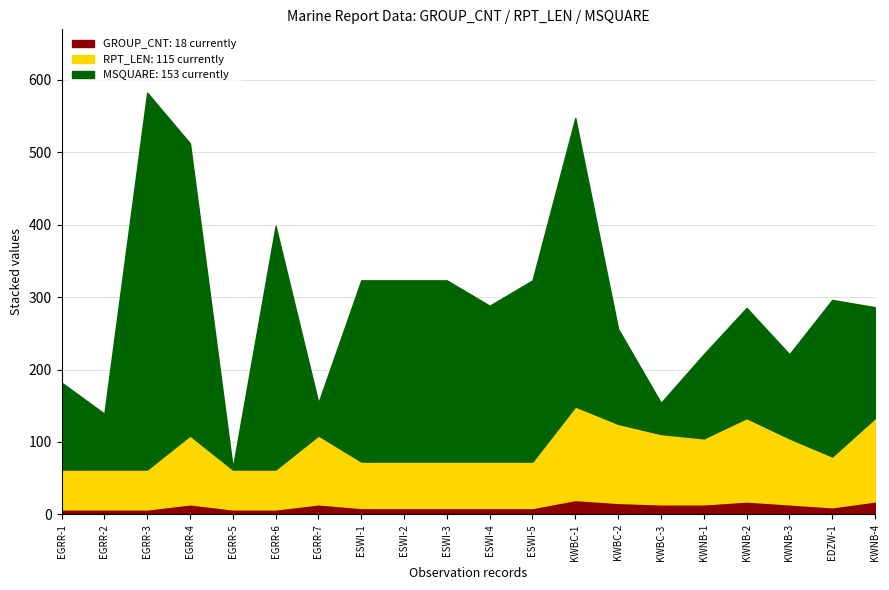

True or false: II=22 has a value of 68 at ESWI-5.

False